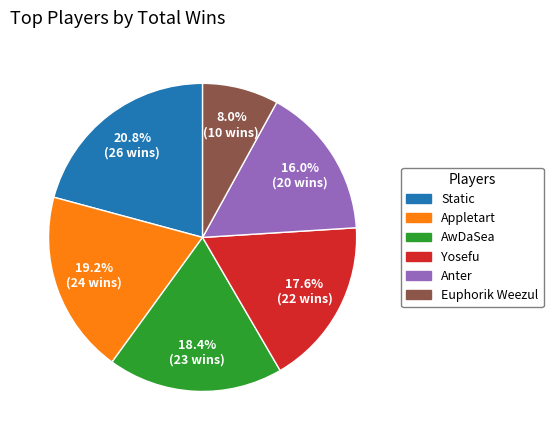

To the nearest percent, what percentage of the pie is Yosefu?

18%